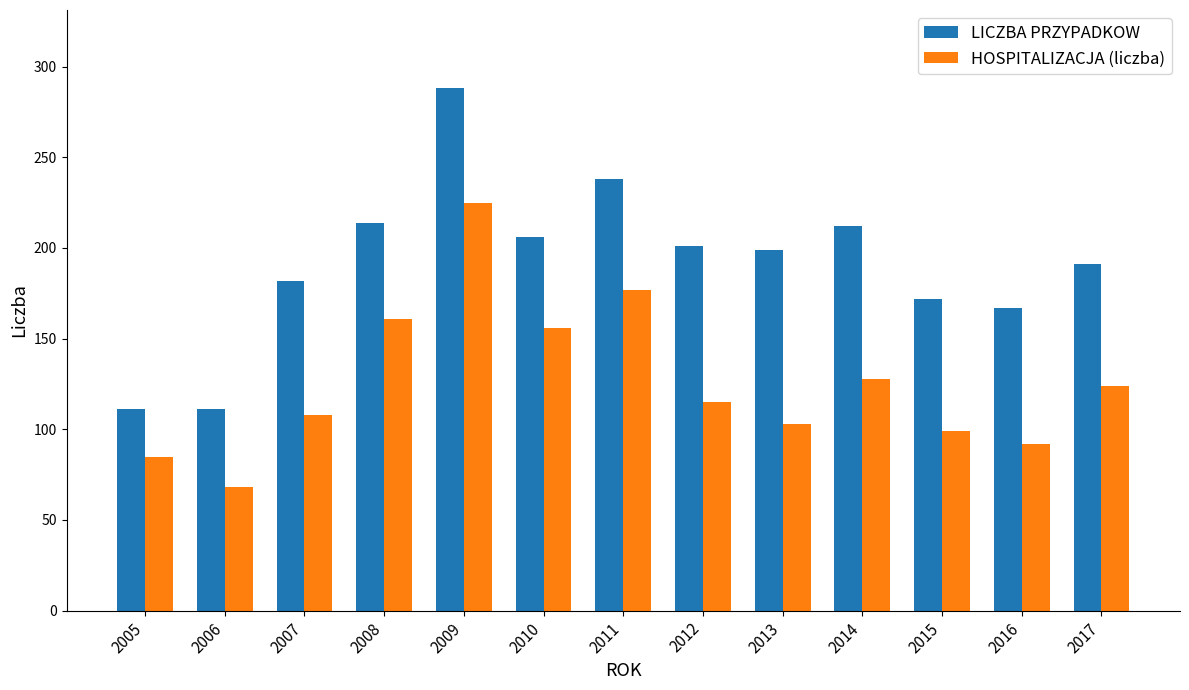

Which category has the highest value in the LICZBA PRZYPADKOW series?

2009